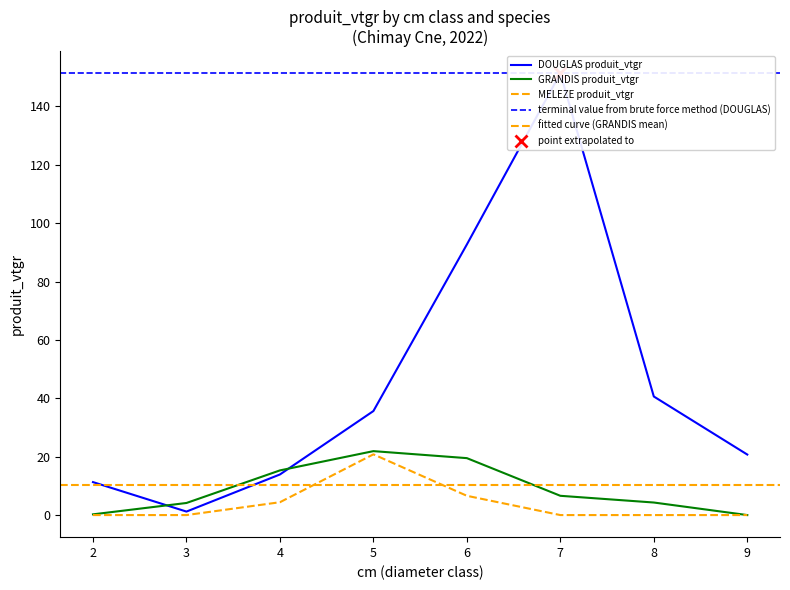

Is the value of MELEZE produit_vtgr at 6 greater than the value of DOUGLAS produit_vtgr at 9?

No